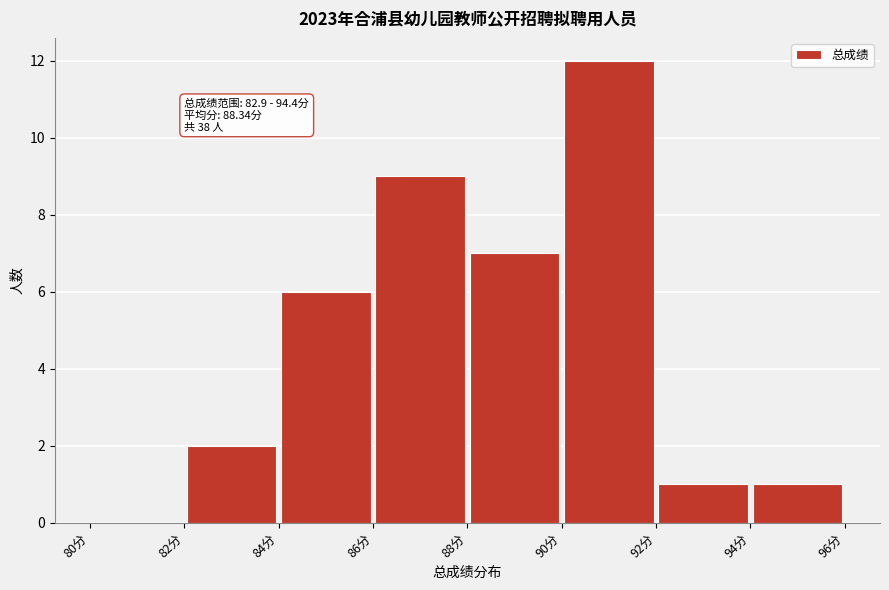

Which range on the x-axis has the tallest bar?

90 to 92